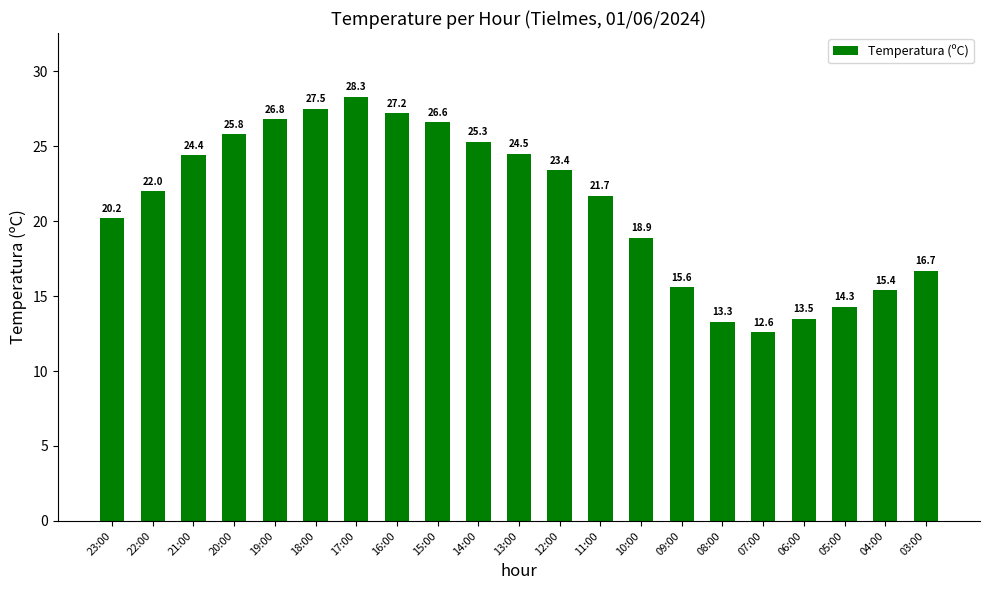

What is the difference between the values at 13:00 and 18:00?

3.0